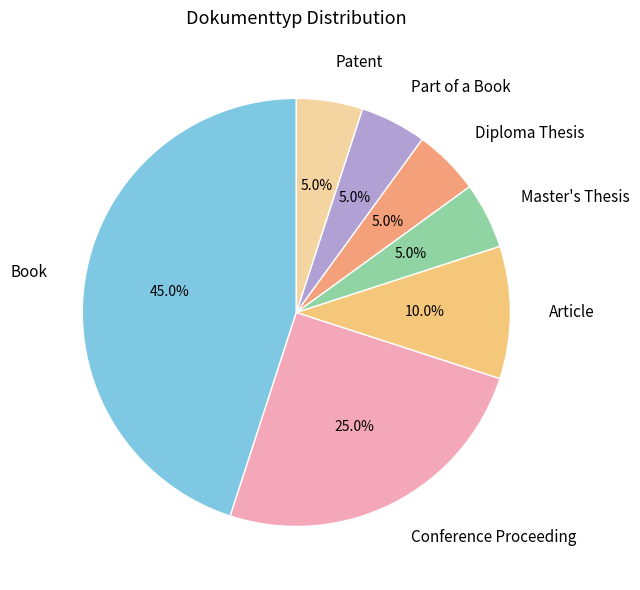

True or false: Book accounts for 45% of the total.

True